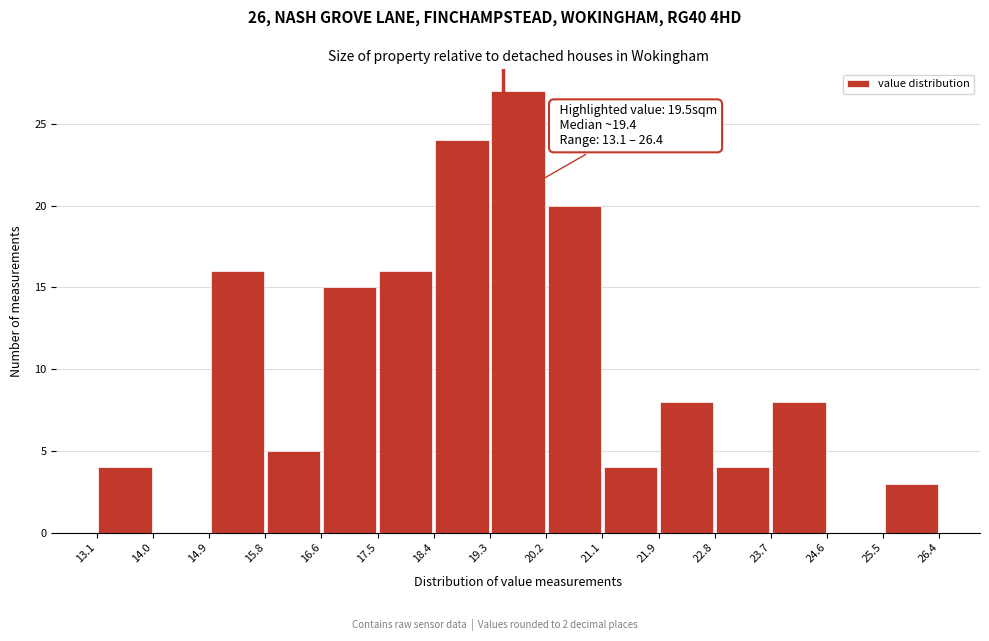

Which range on the x-axis has the tallest bar?

19.3 to 20.2